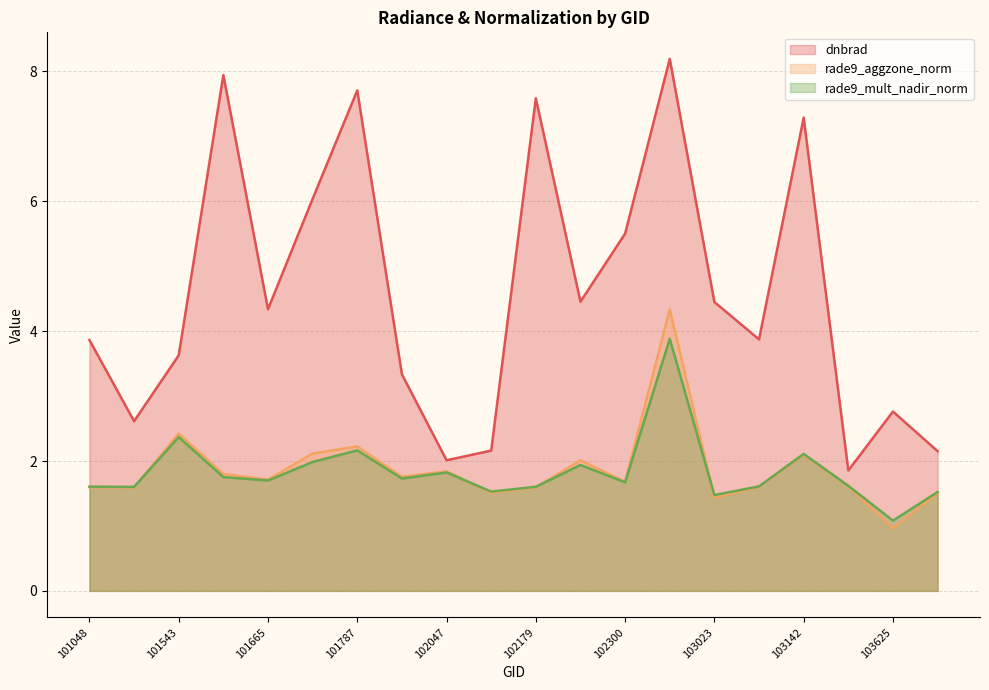

What is the lowest value of the rade9_aggzone_norm series?

1.0